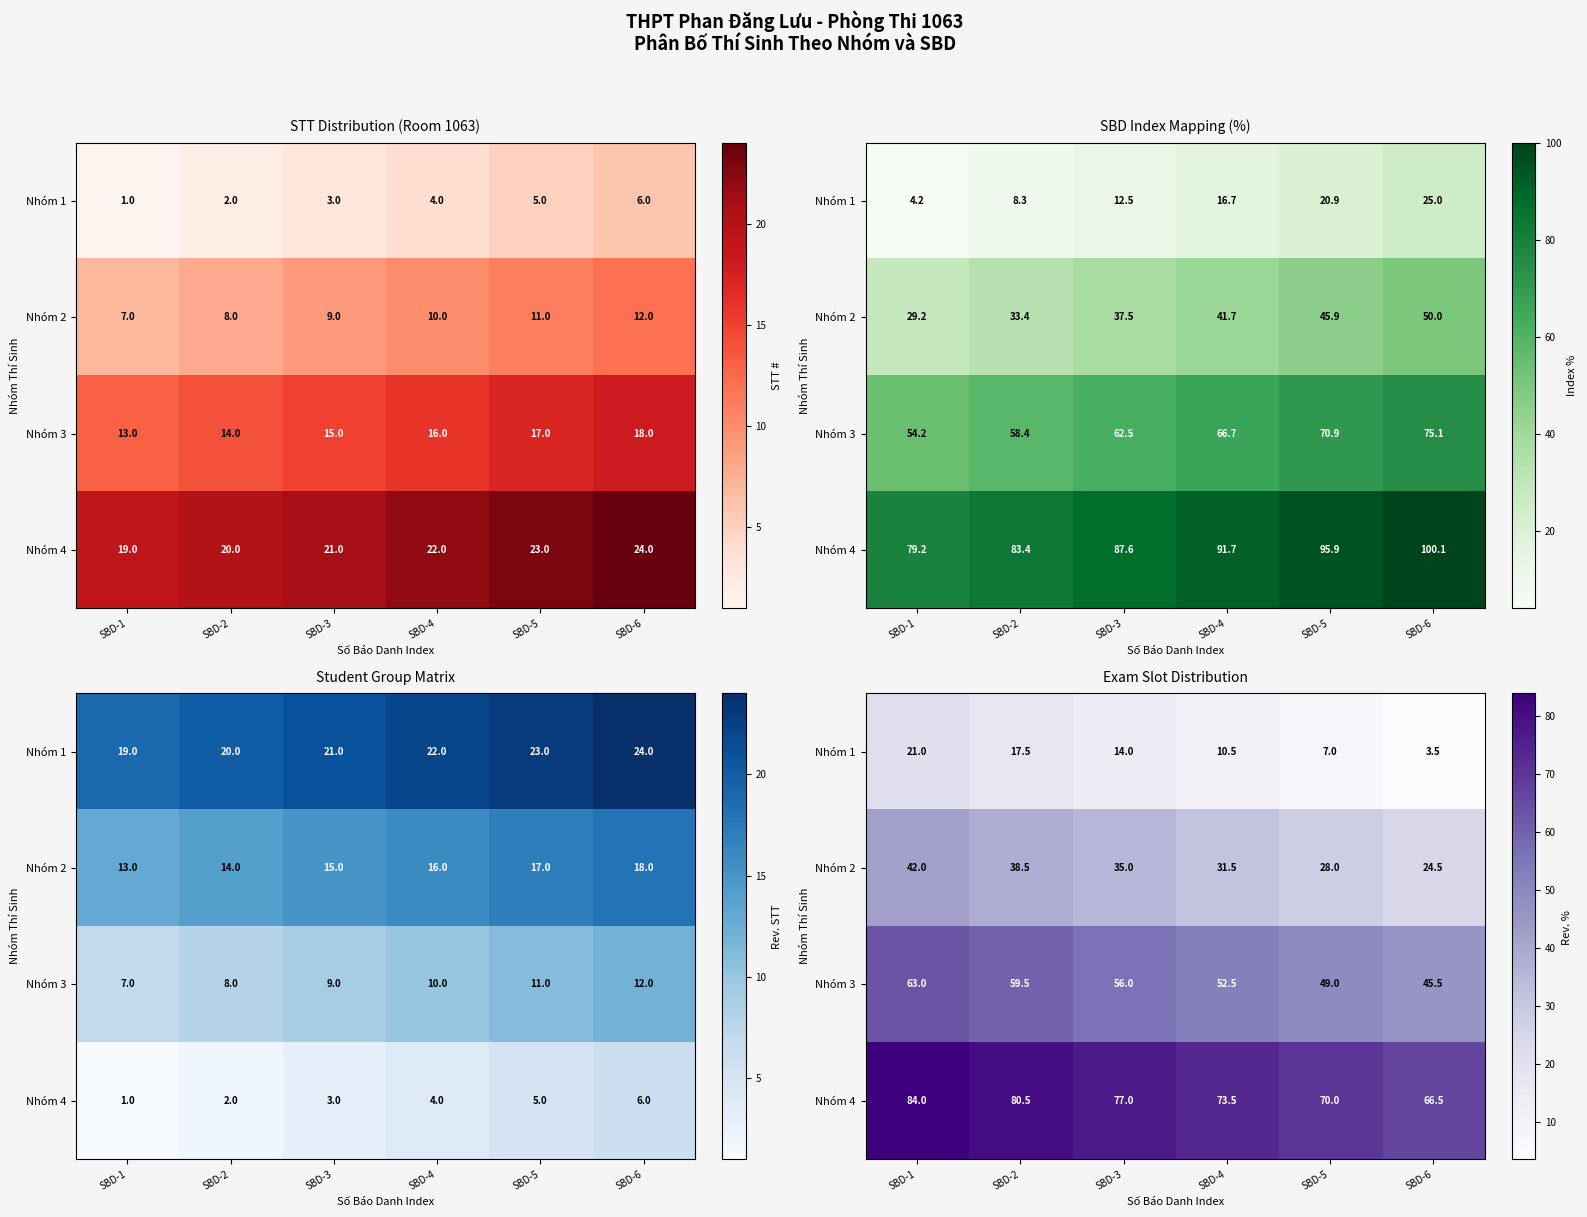

What is the sum of all Nhóm 2 values?

199.5